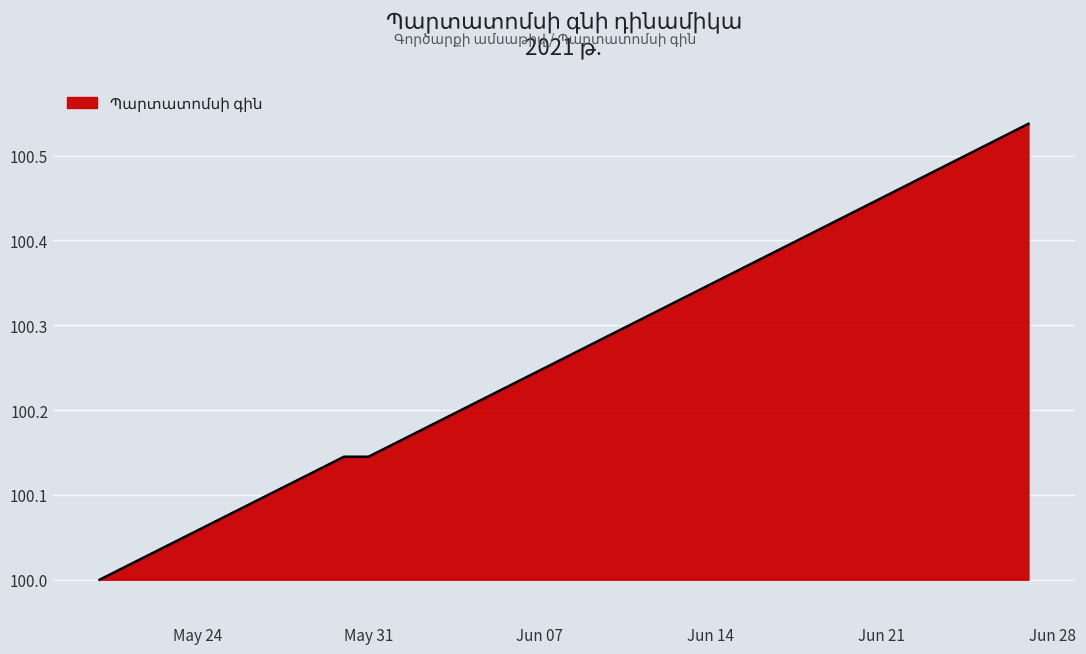

Does the chart have visible grid lines?

Yes